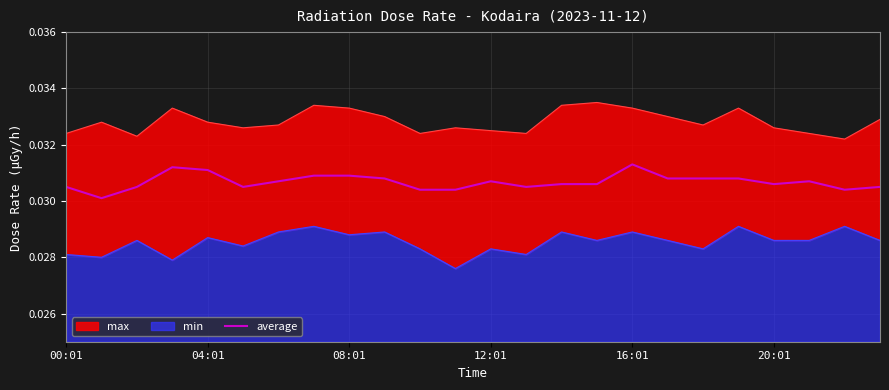

Between 12:01 and 19, which is larger?

12:01